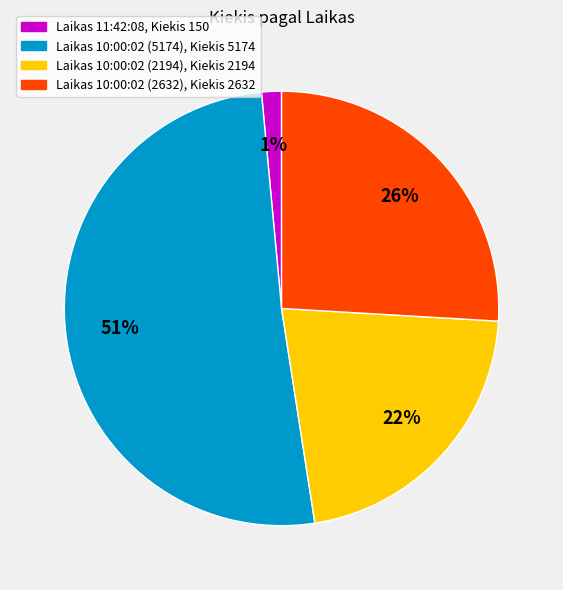

Is there a majority slice in this chart?

Yes